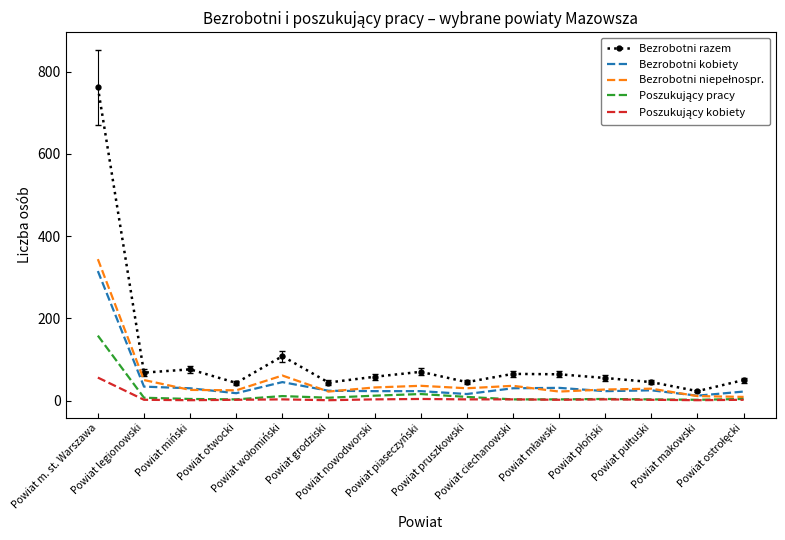

Which series has the widest spread of values?

Bezrobotni razem